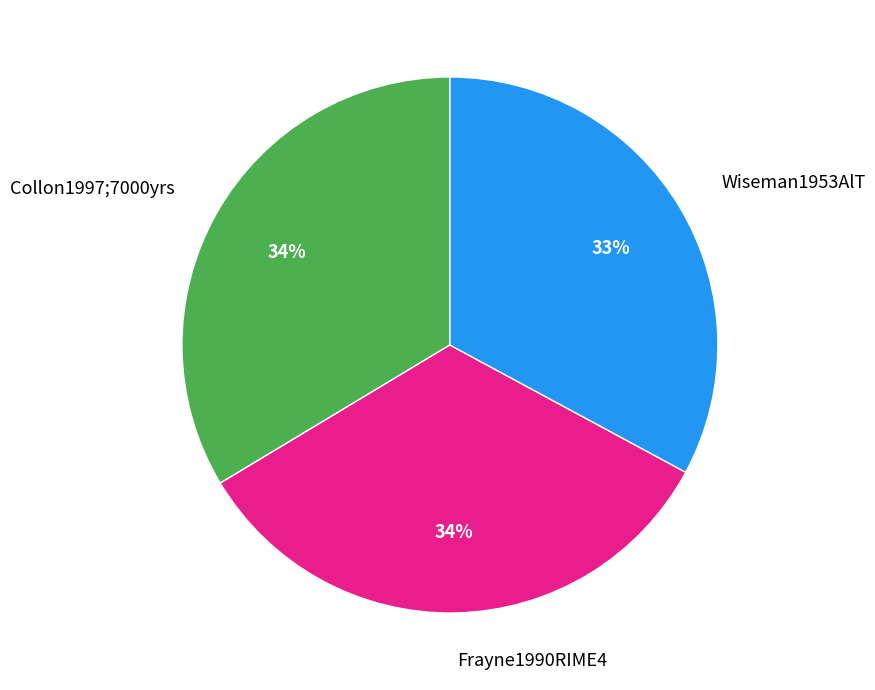

Between Frayne1990RIME4 and Wiseman1953AlT, which is larger?

Frayne1990RIME4